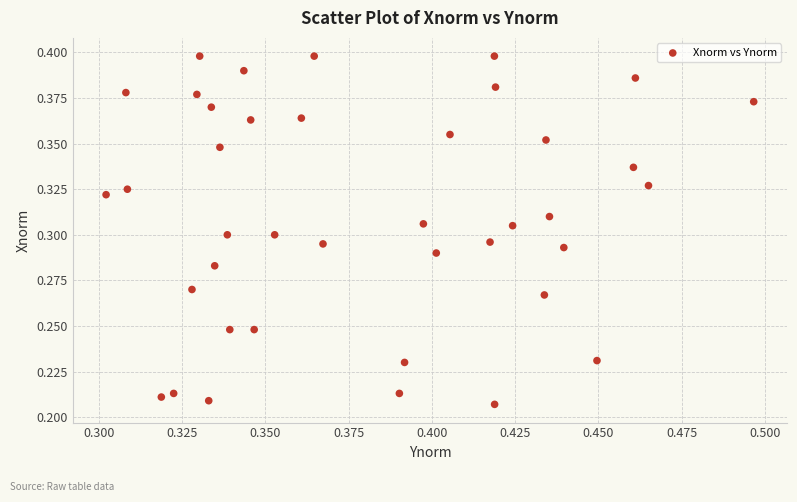

How many points are shown in the scatter plot?

40